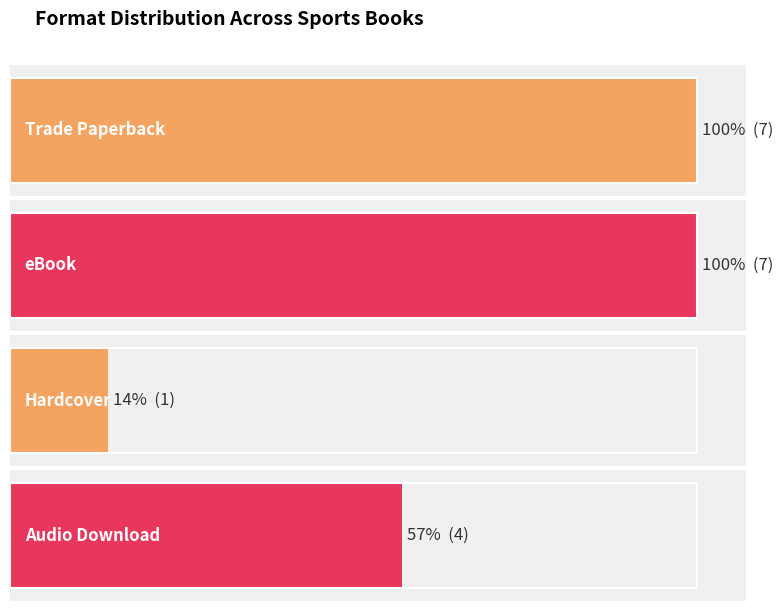

List the labels in order of value, largest first.

Trade Paperback, eBook, Audio Download, Hardcover